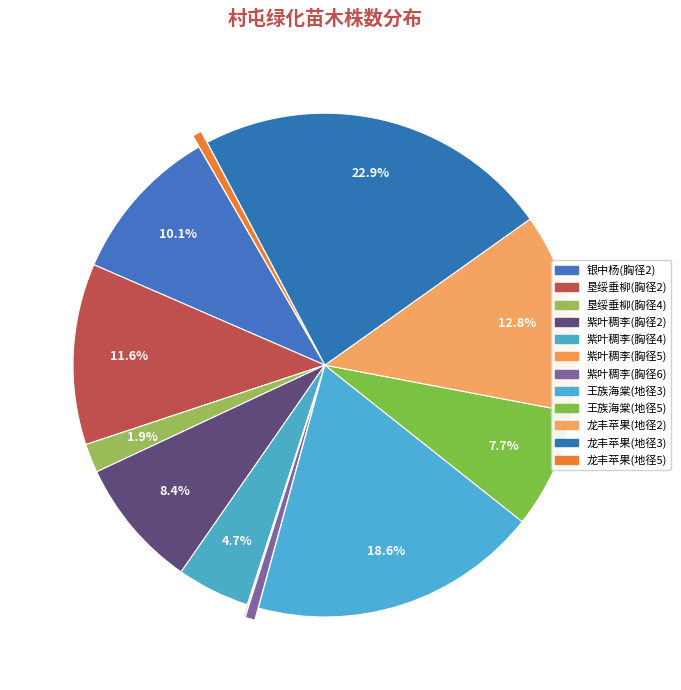

To the nearest percent, what is the difference between the largest and smallest slice percentages?

23%